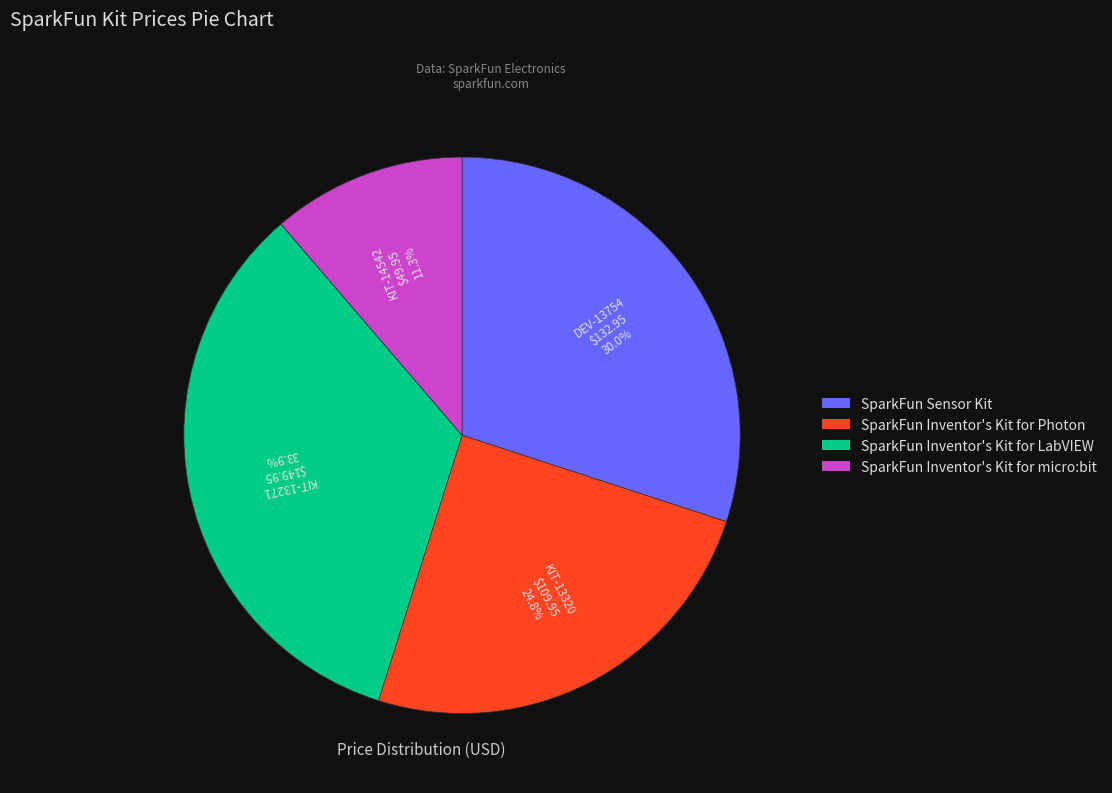

Does SparkFun Inventor's Kit for LabVIEW account for over 50% of the chart?

No